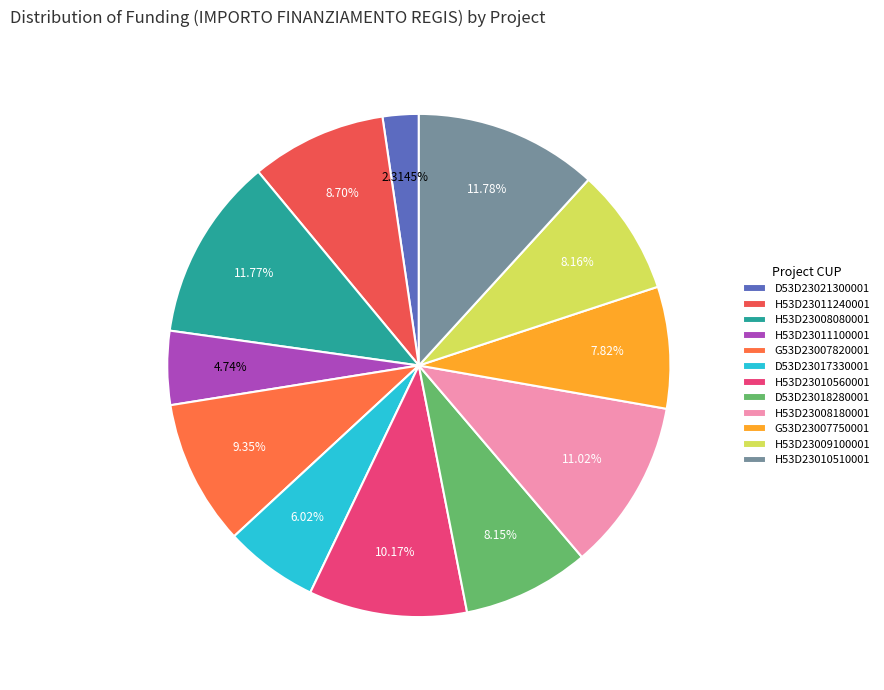

What percentage is the H53D23010560001 slice, to the nearest percent?

10%